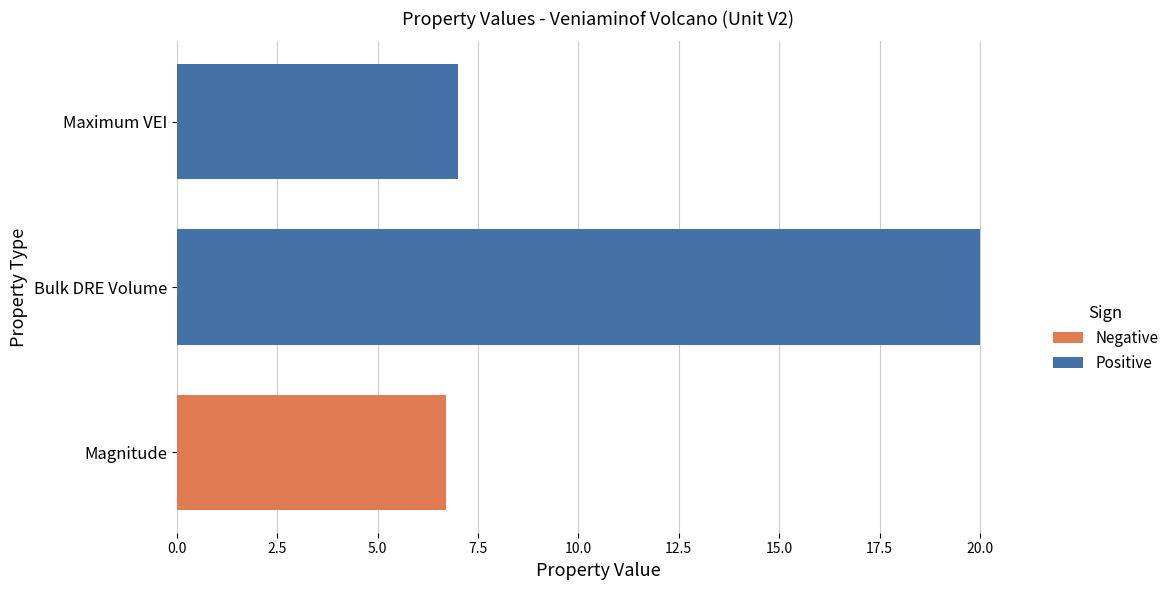

The value of Positive at Bulk DRE Volume is 13. True or false?

False